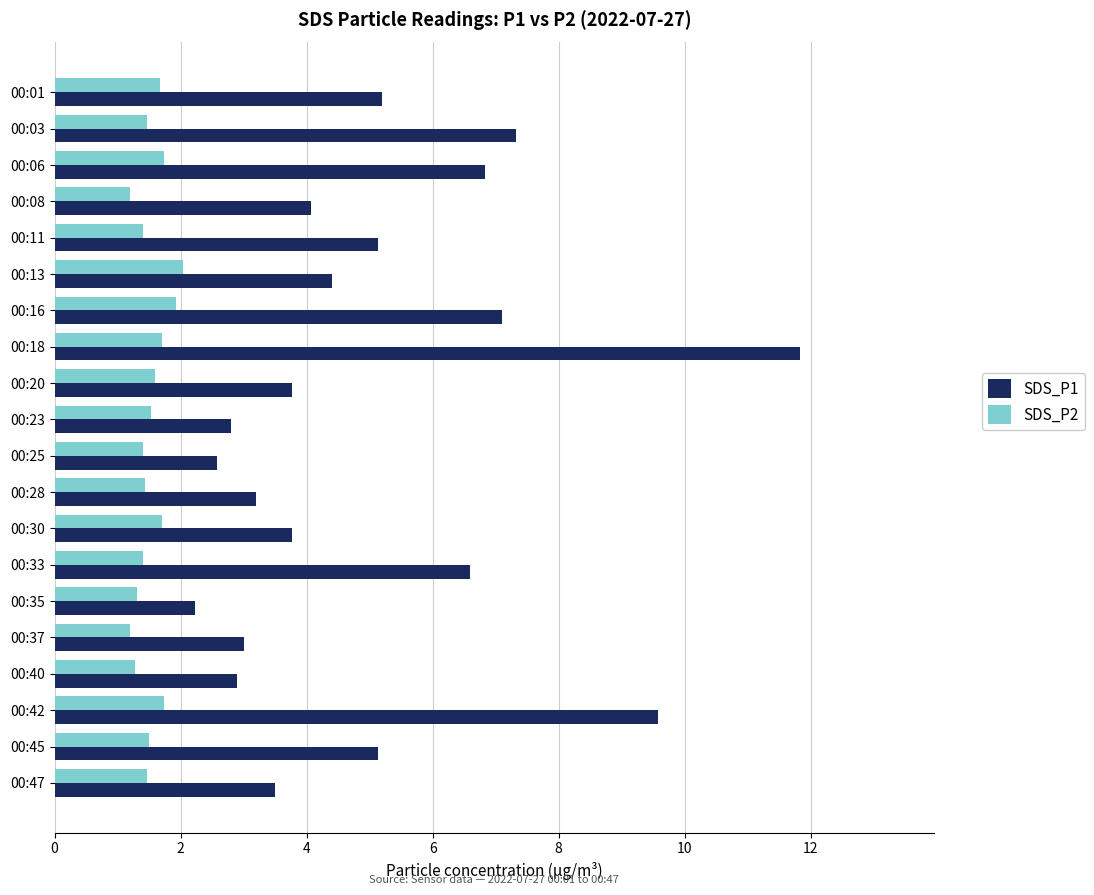

What is the difference between the maximum and minimum values in the SDS_P1 series?

9.6